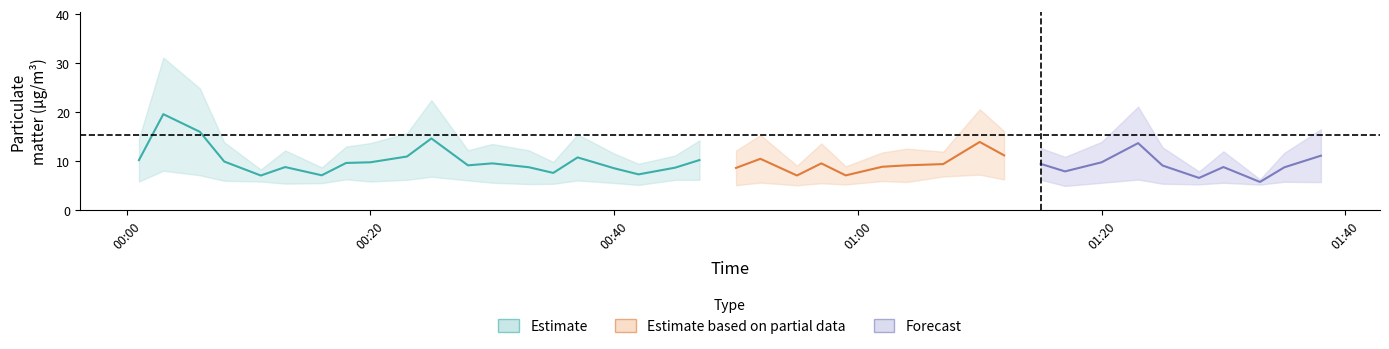

Is it true that BME280_temperature equals 40.5 at SDS_P2?

False